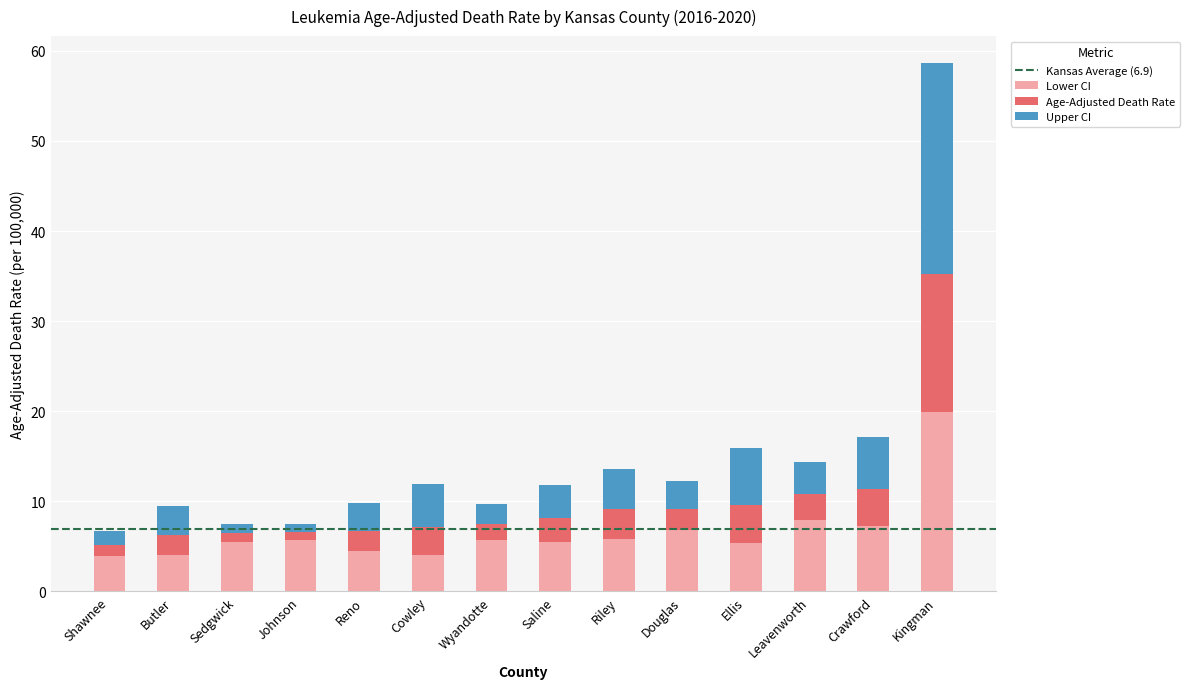

At which category is the sum across all series the highest?

Kingman